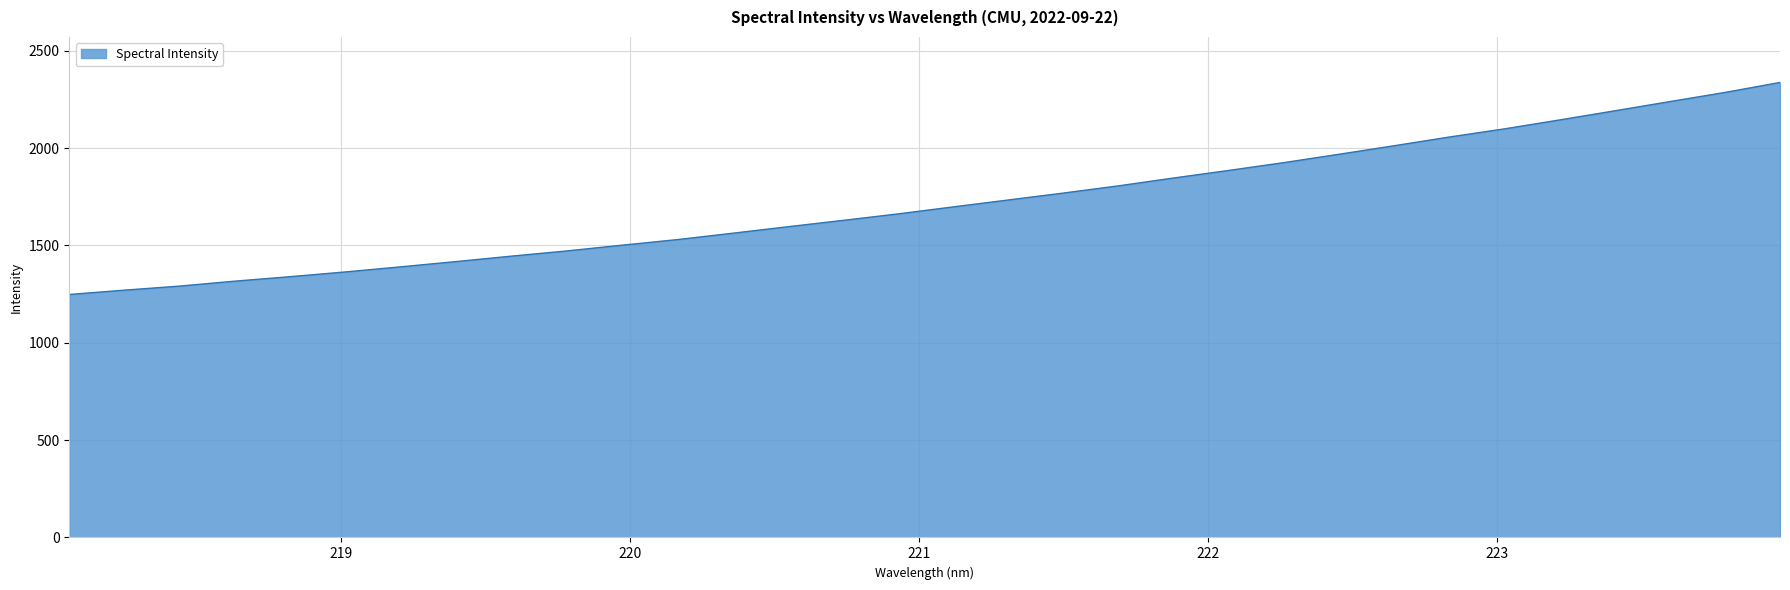

True or false: there are more than 2 points higher than both neighbors.

False